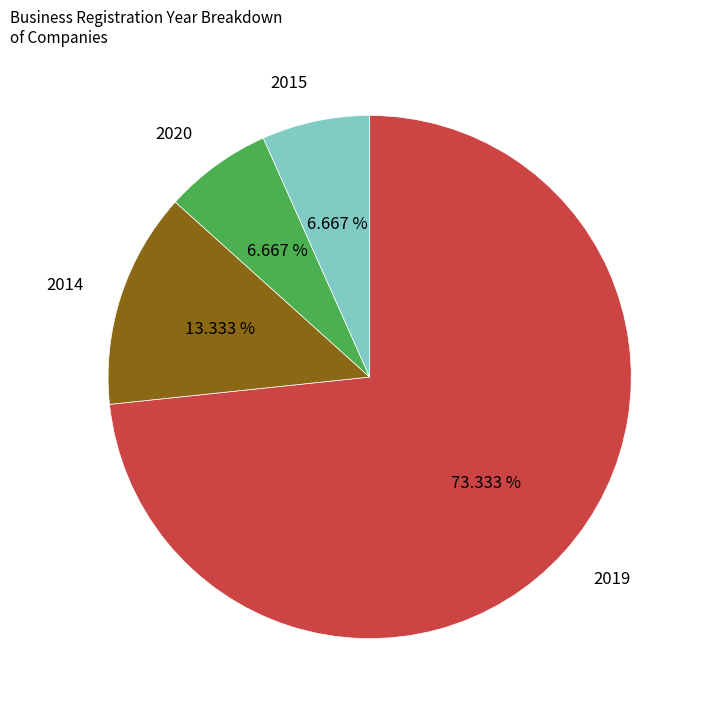

What is the largest slice in the pie chart?

2019